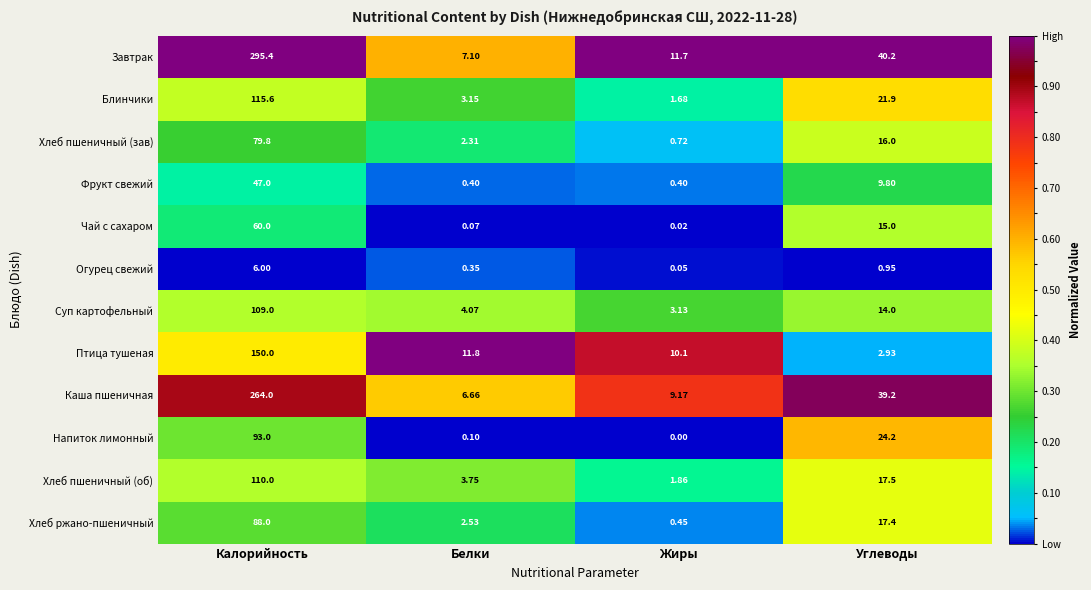

Is the value of Хлеб пшеничный (зав) at Углеводы greater than the value of Напиток лимонный at Жиры?

Yes